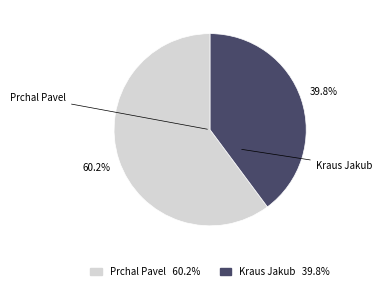

Count the number of slices in the pie.

2